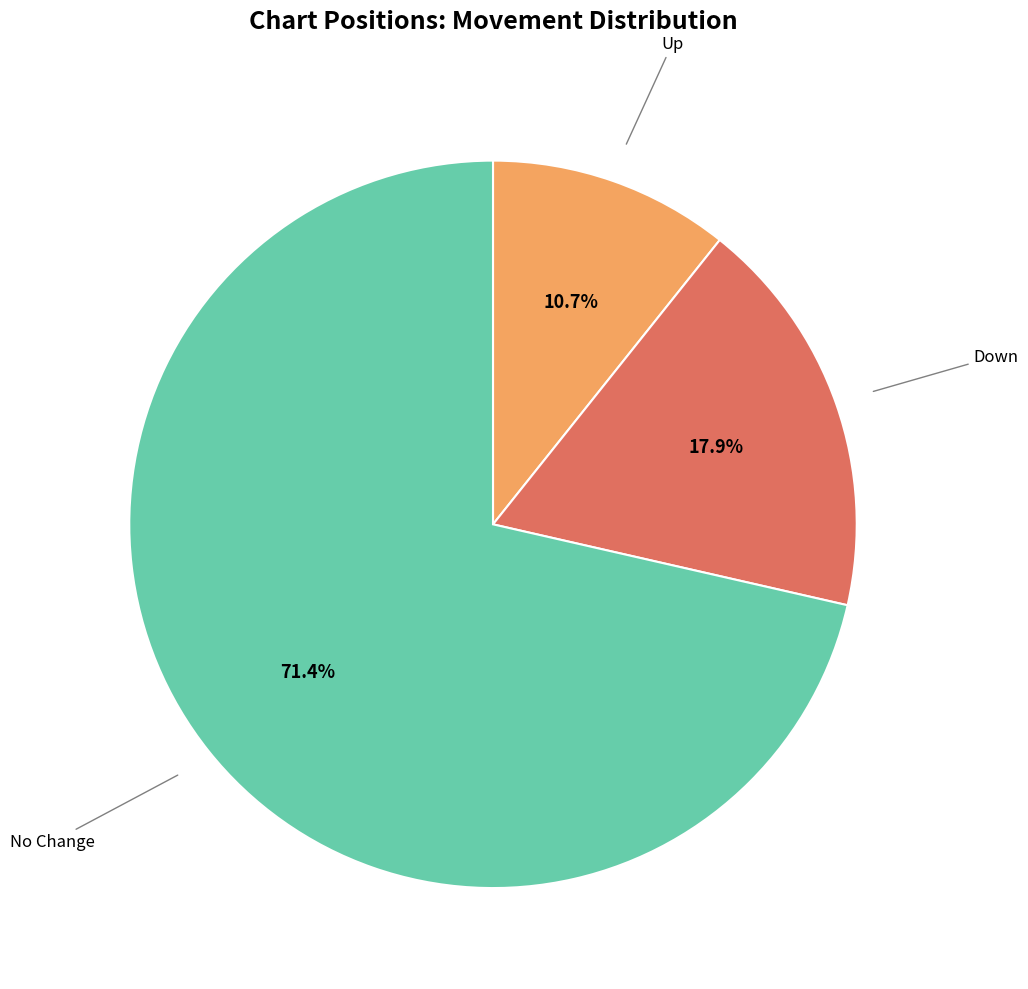

Is there a majority slice in this chart?

Yes